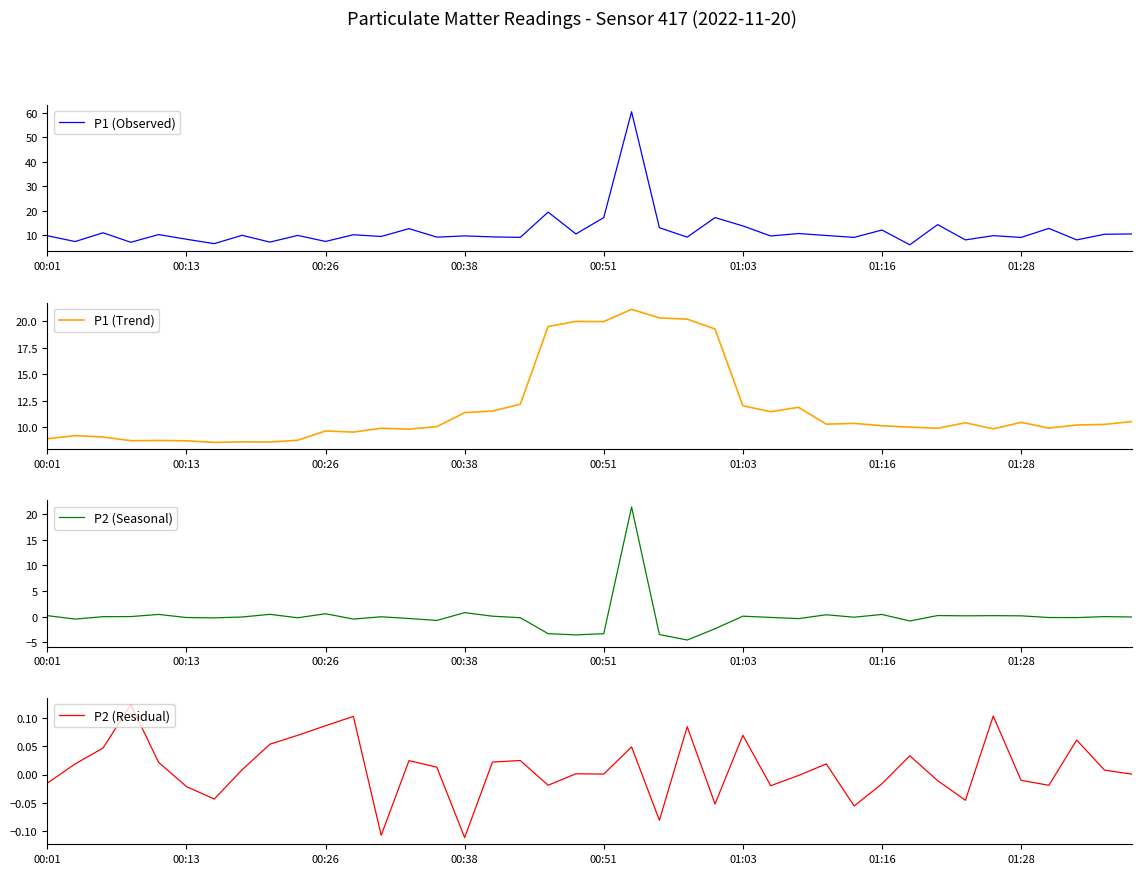

What is the sum of the P1 (Observed) values at 21 and 01:03?

69.0